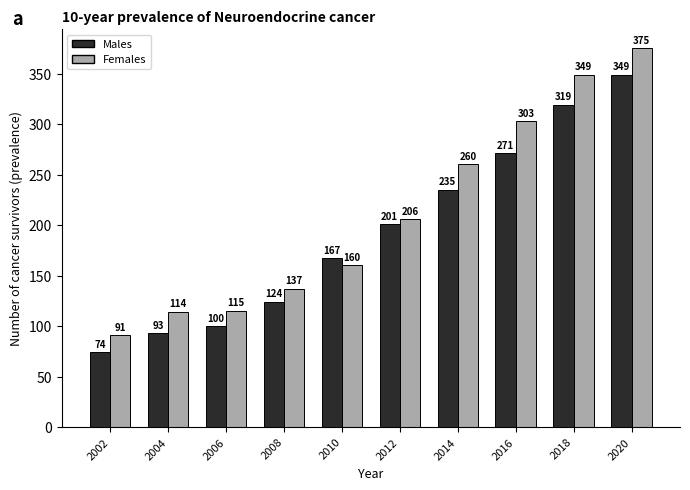

Reading left to right, list all the values displayed in this chart.

Males: 74	93	100	124	167	201	235	271	319	349
Females: 91	114	115	137	160	206	260	303	349	375